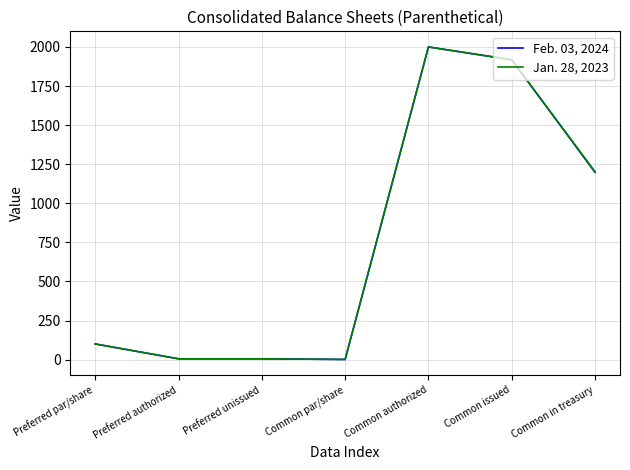

At which category is the sum across all series the highest?

Common authorized